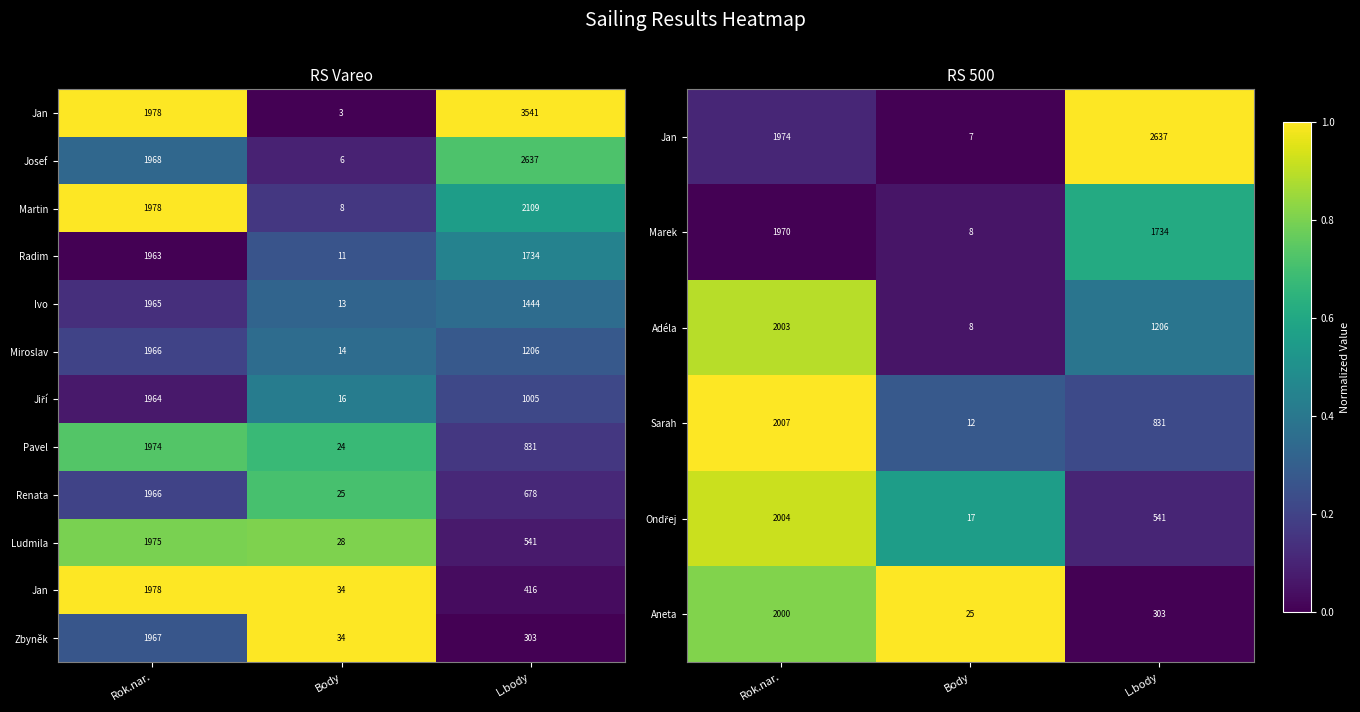

What is the minimum value for Aneta?

25